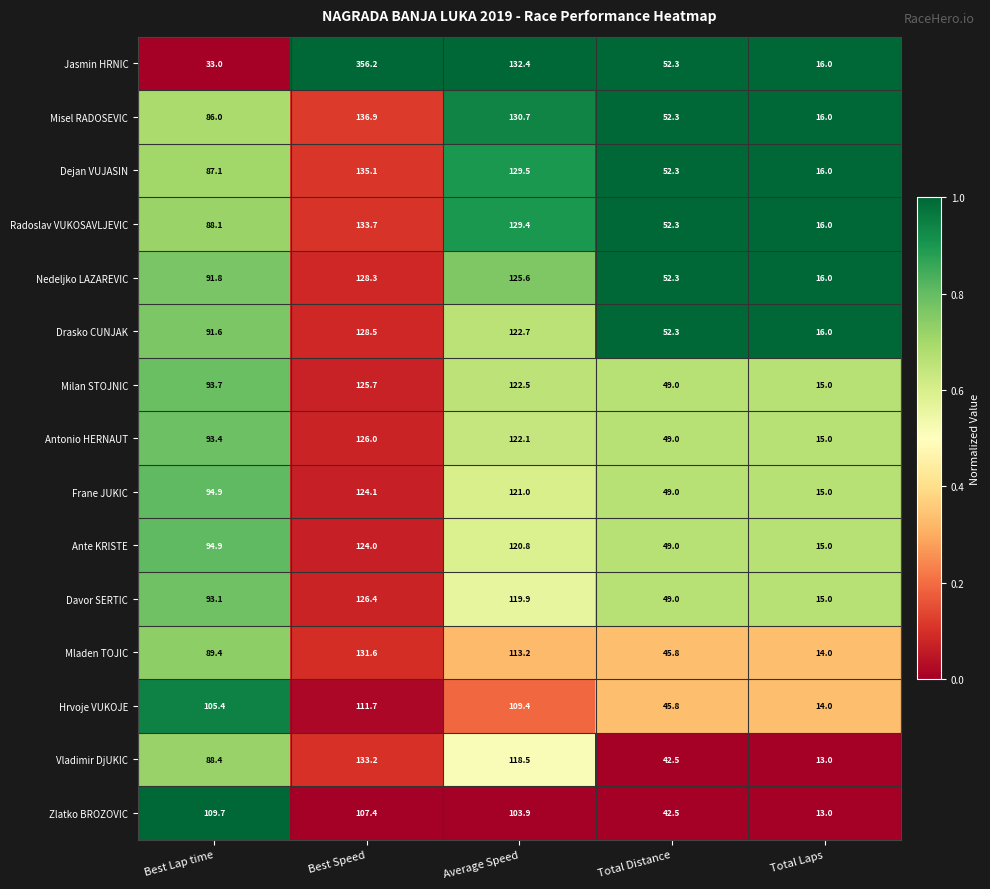

What is the spread (max minus min) of values at Best Lap time?

76.7